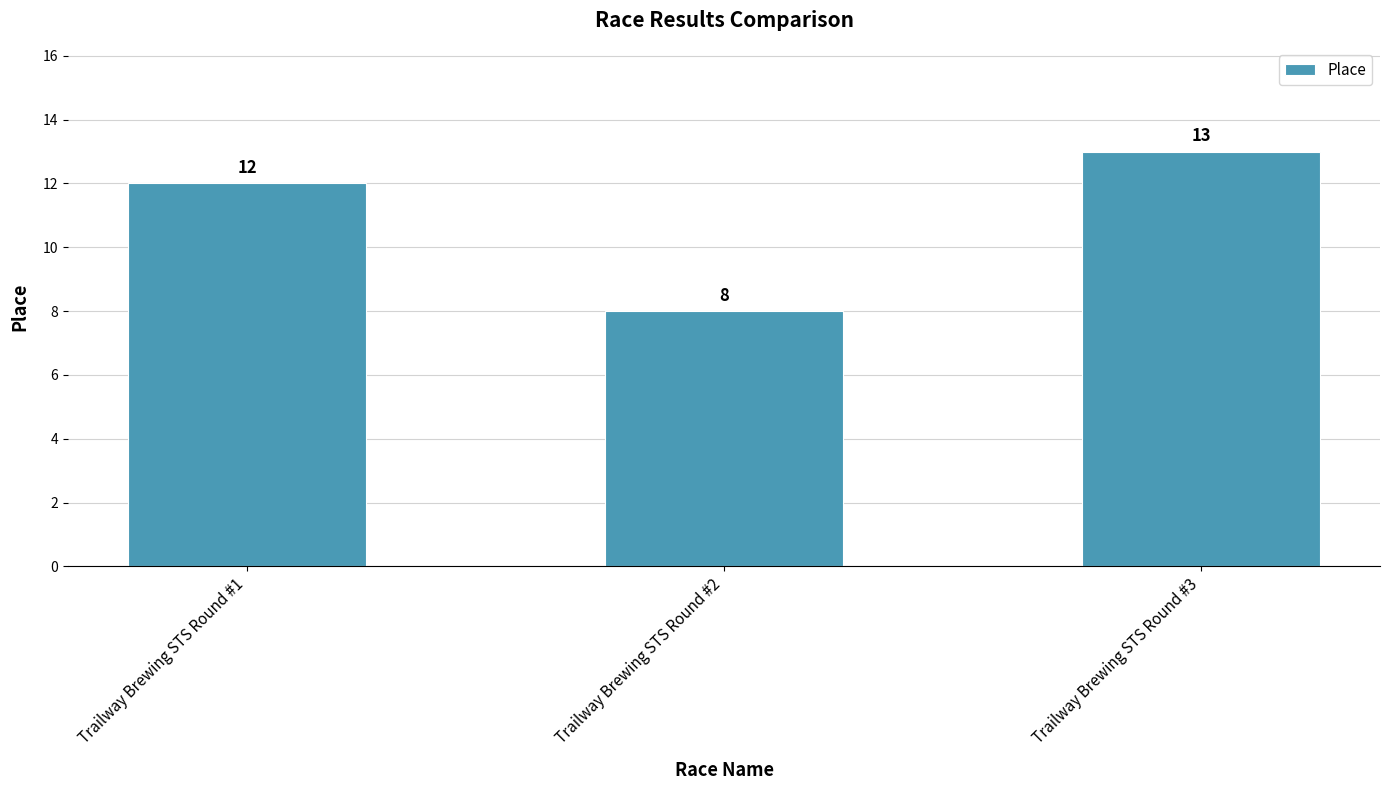

True or false: the data shows 13 at Trailway Brewing STS Round #3.

True